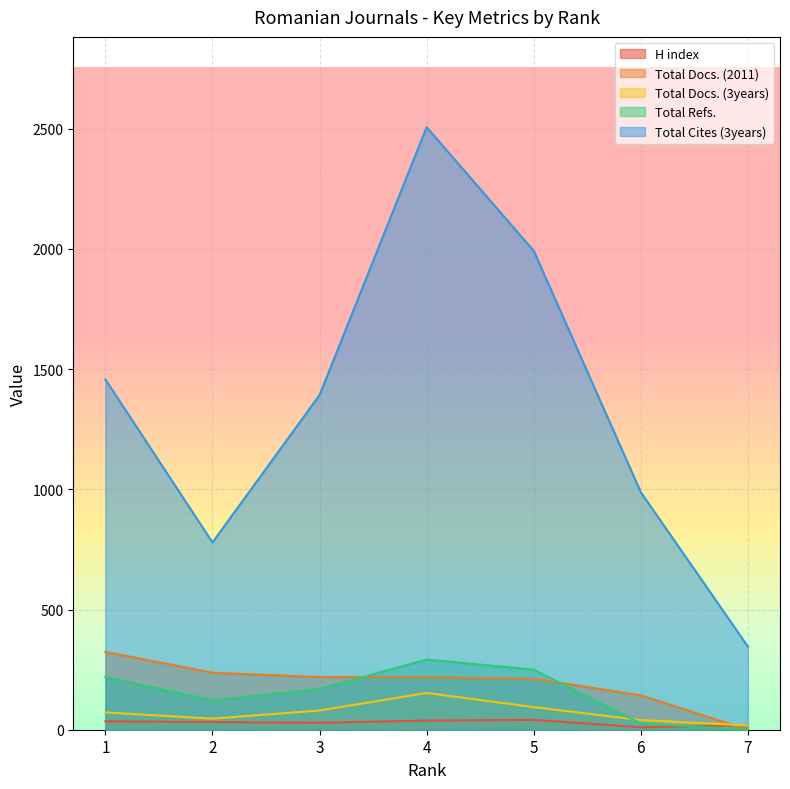

How many interior local peaks does the Total Refs. series have?

1